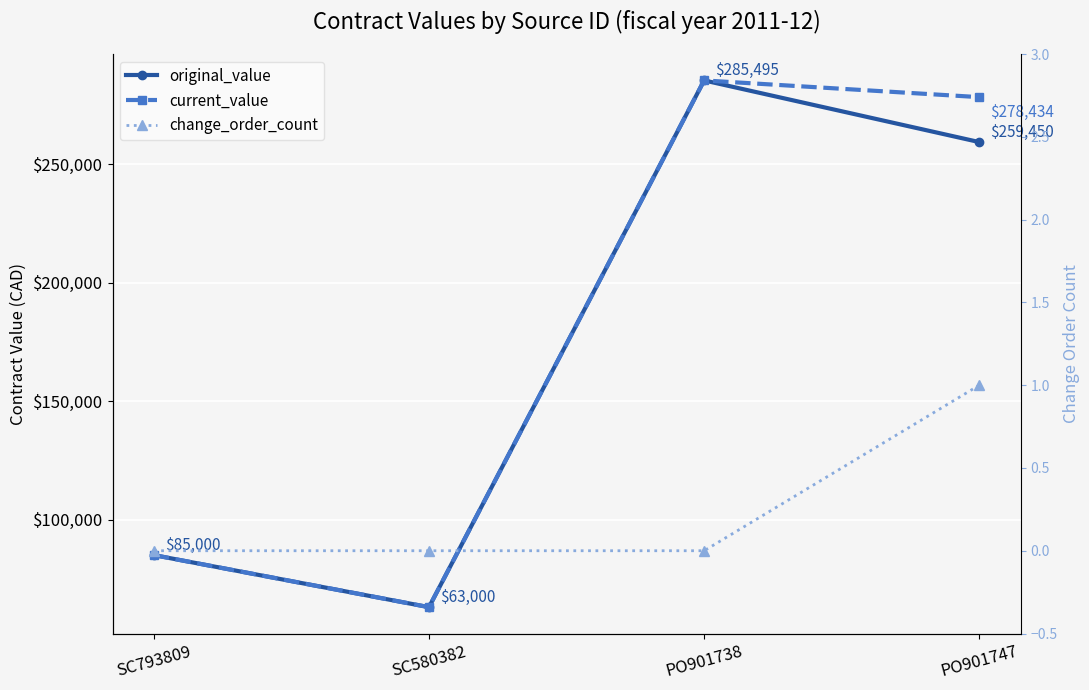

Which series has the largest range (max minus min)?

original_value